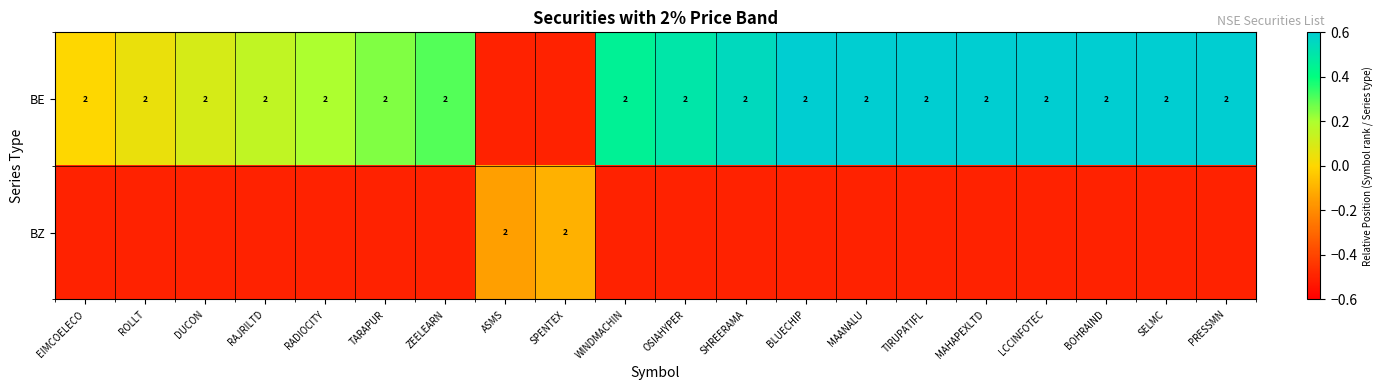

What is the sum of the BE values at LCCINFOTEC and TIRUPATIFL?

4.0